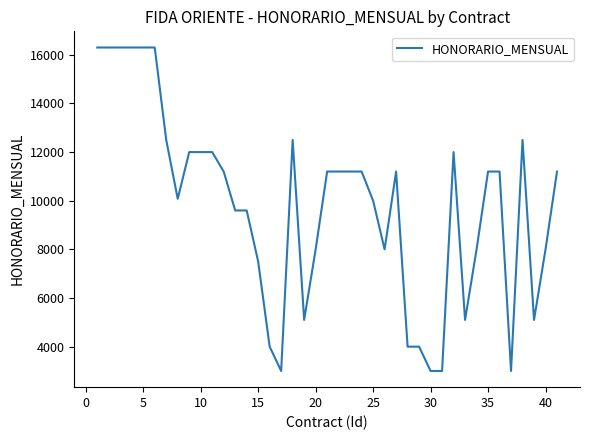

What is the difference between the maximum and minimum values?

13300